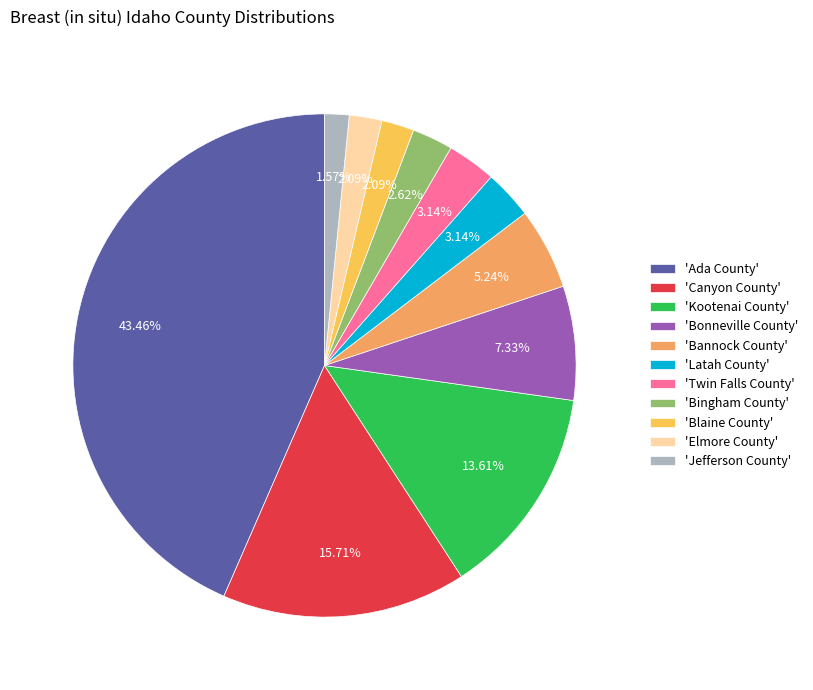

Does 'Latah County' account for over 50% of the chart?

No